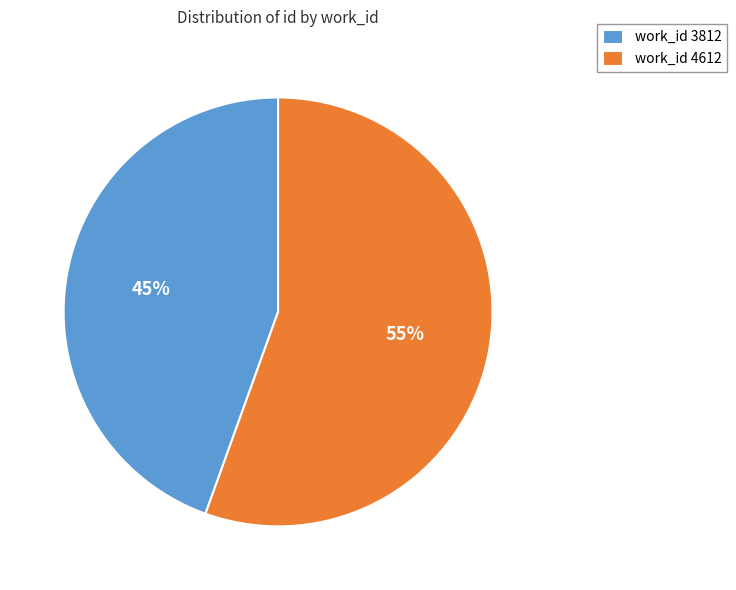

What is the ratio of the value at work_id 3812 to the value at work_id 4612?

0.8